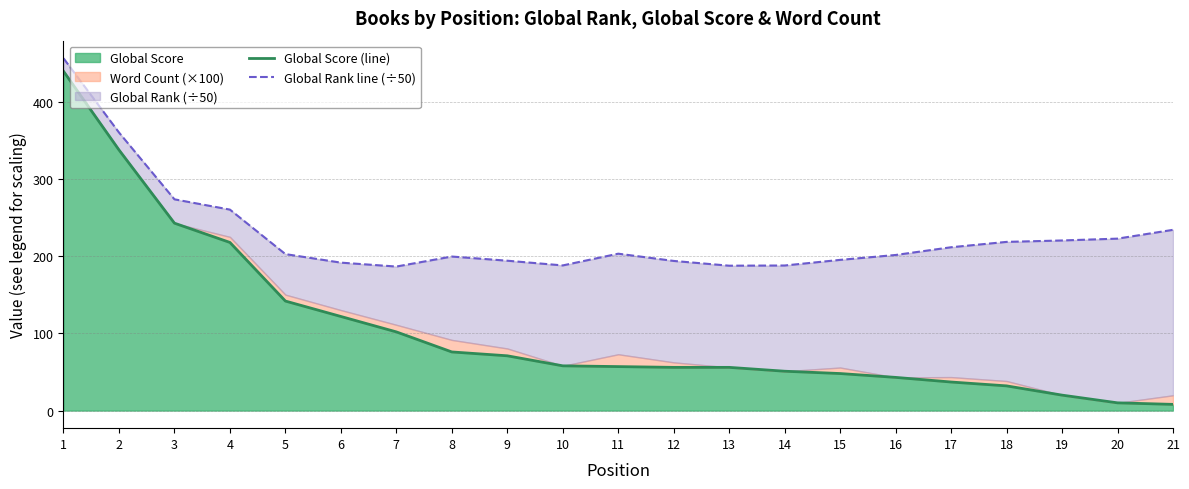

Which series has the largest range (max minus min)?

Global Score (line)